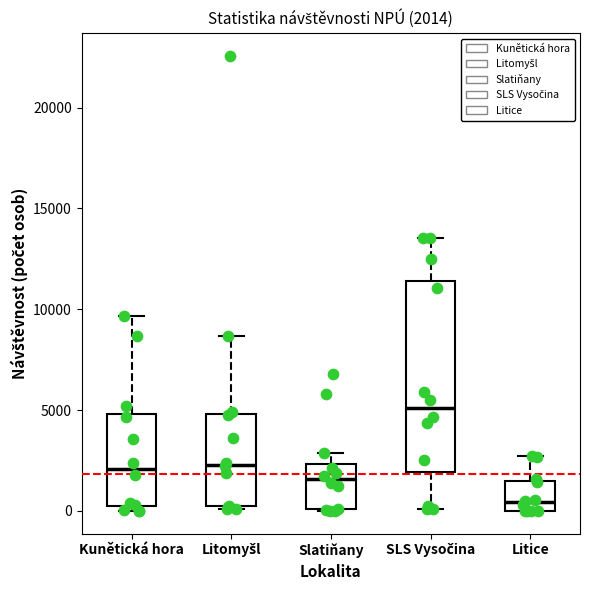

Which box has the lowest median line?

Litice